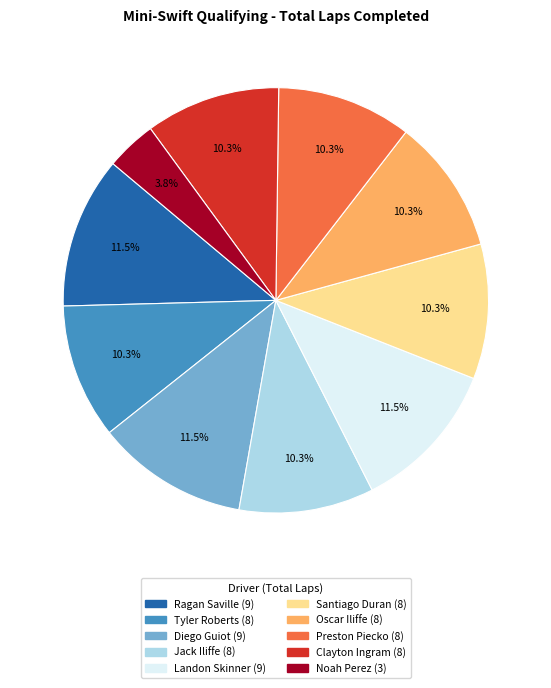

How many segments does this pie chart have?

10